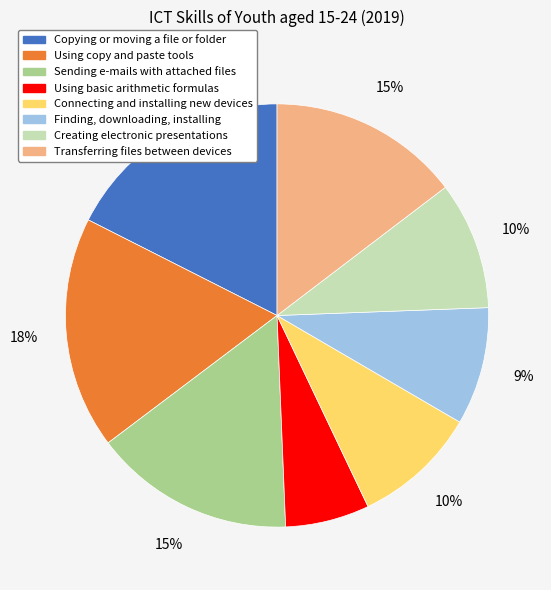

Combined, do Using copy and paste tools and Finding, downloading, installing account for over 50%?

No